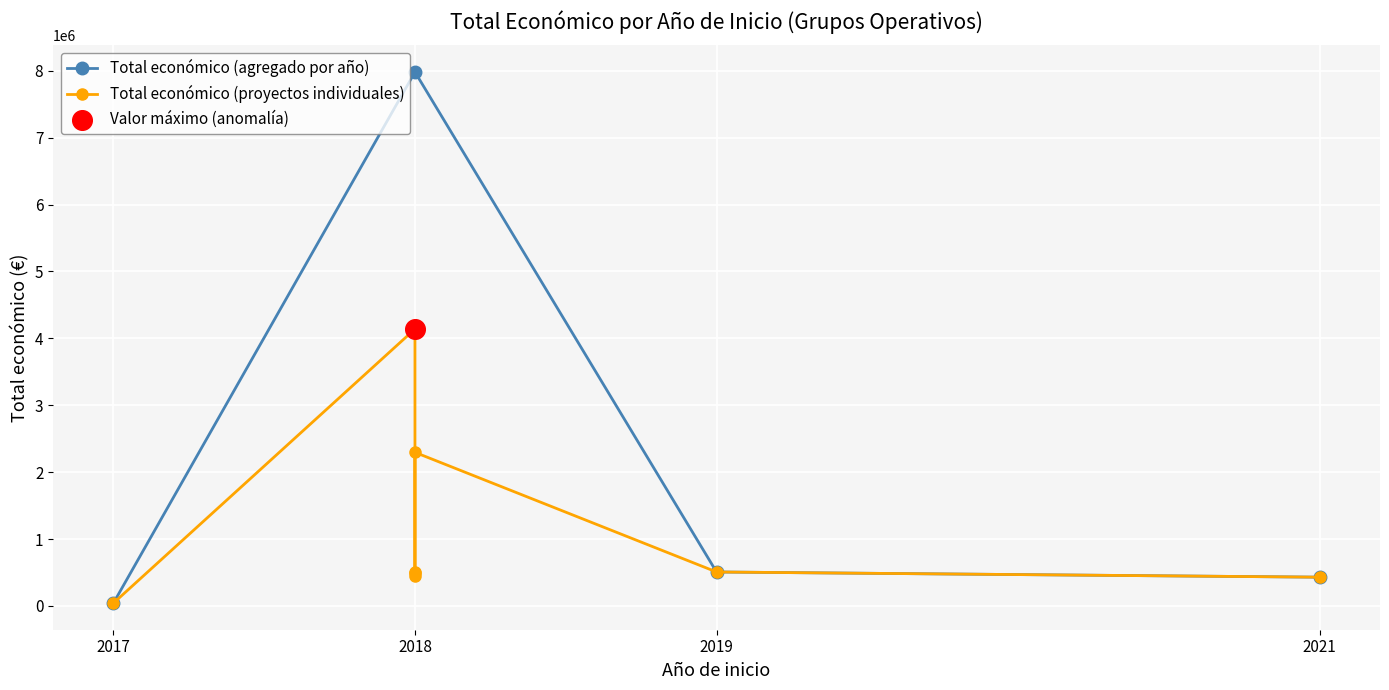

How many interior local peaks does the Total económico (agregado por año) series have?

1